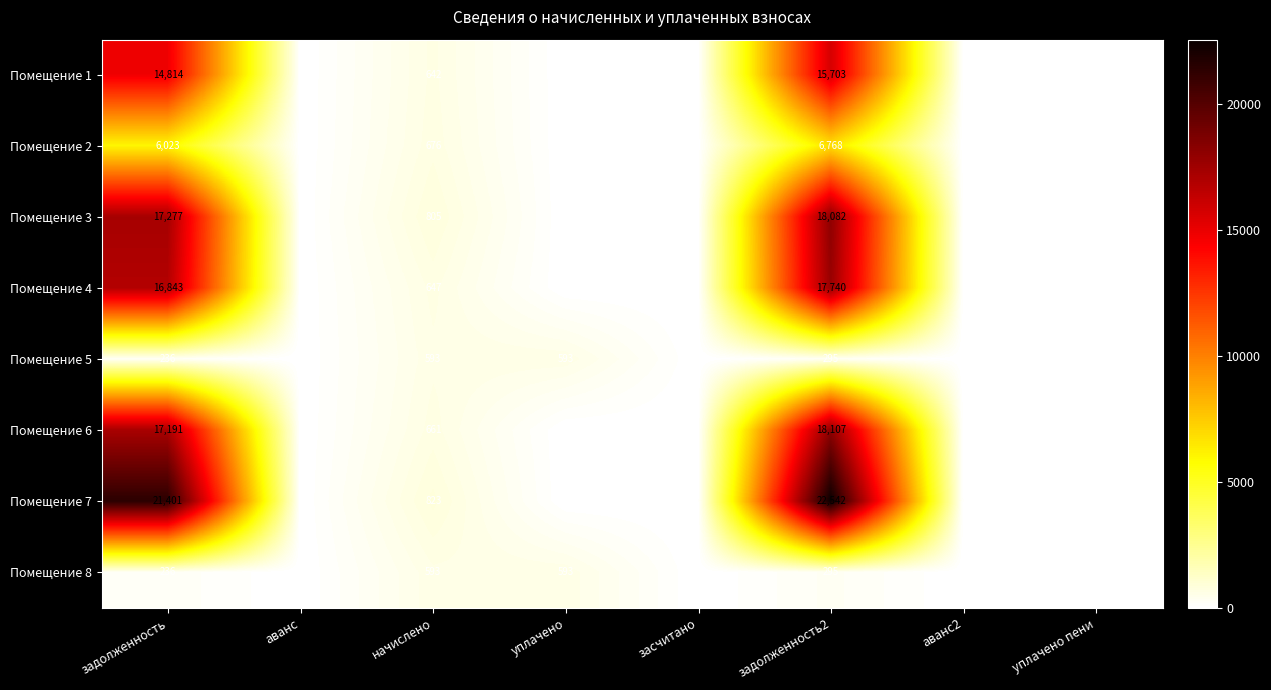

Is it true that Помещение 2 equals 6023 at задолженность?

True